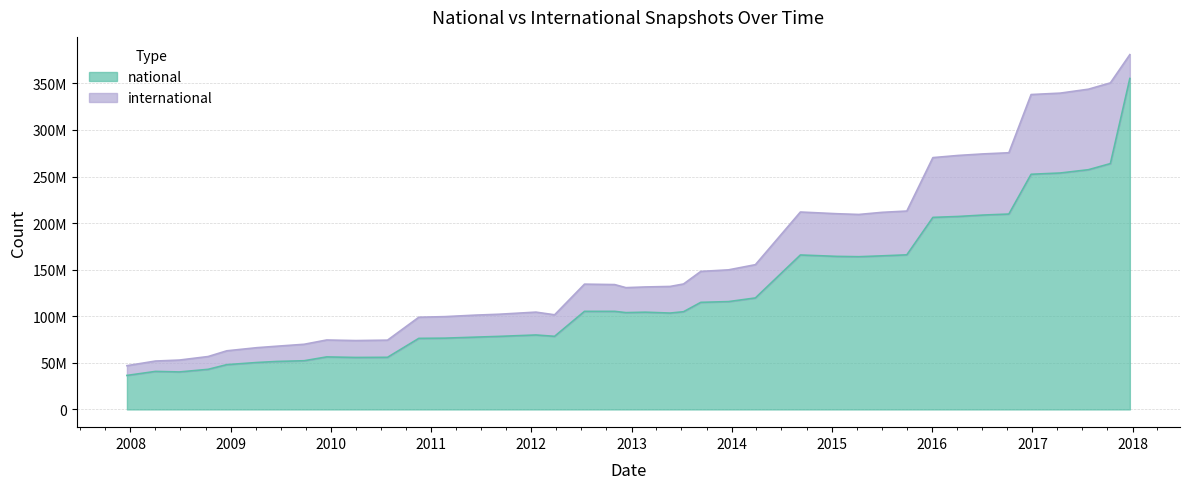

What is the sum of the values at 2016-10-07 and 2012-10-31?

314982987